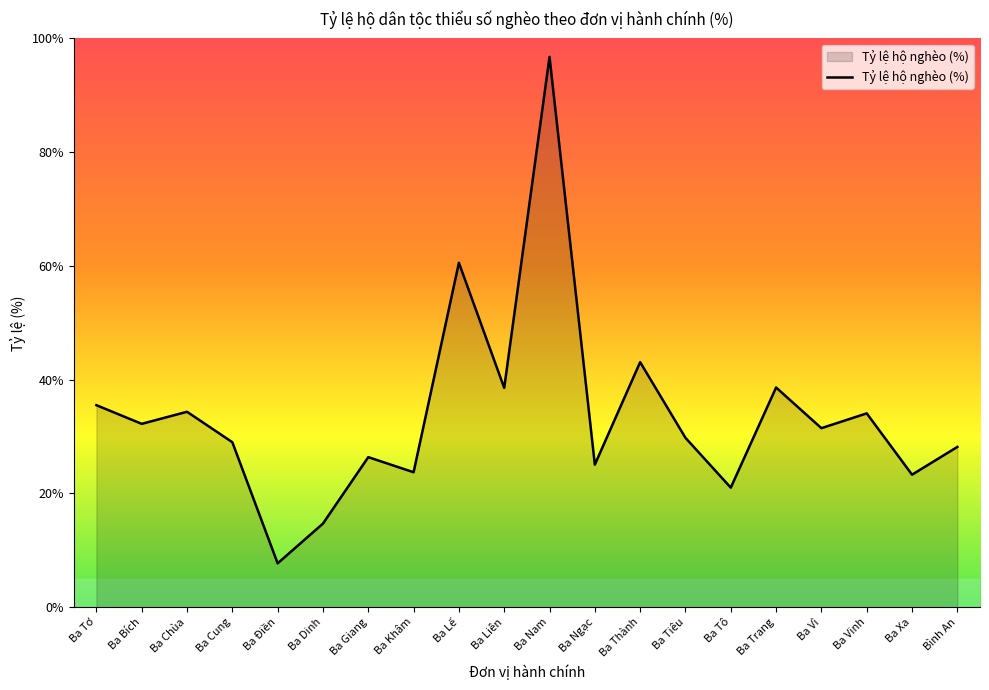

How many series are shown in this chart?

1